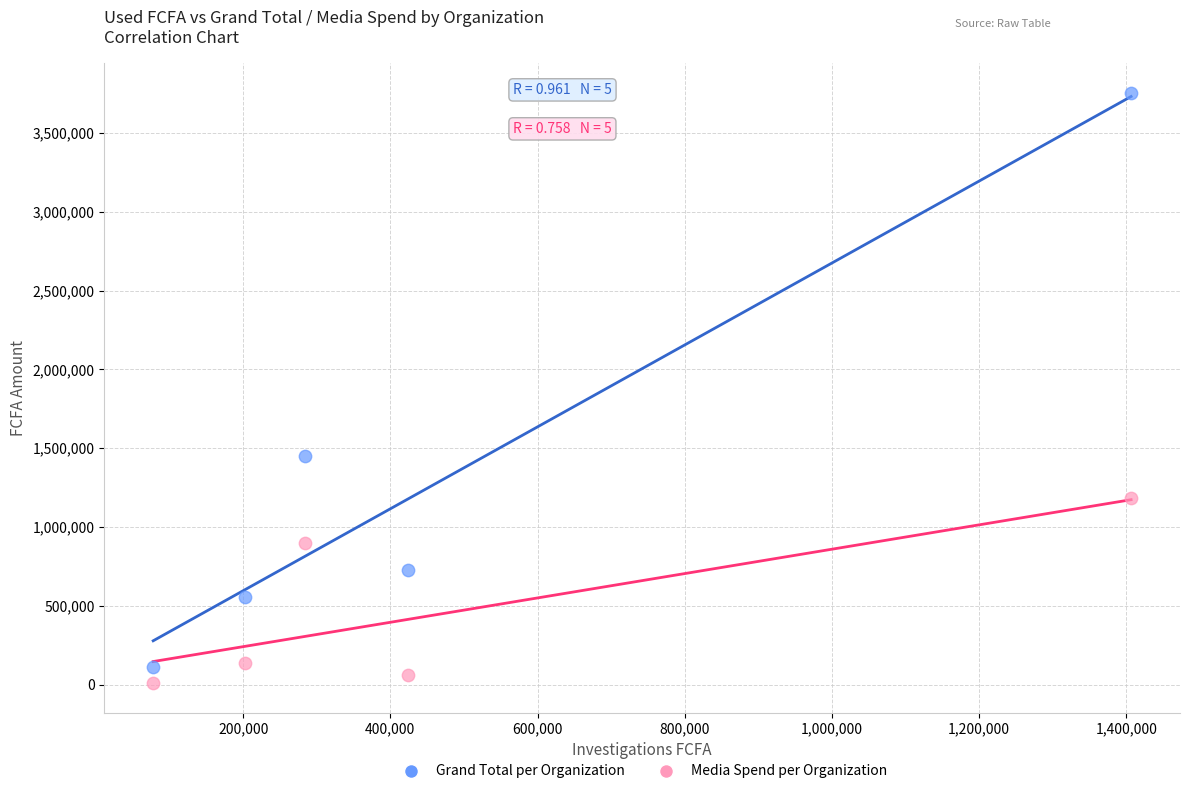

Which series has the widest spread of Y values?

Grand Total per Organization